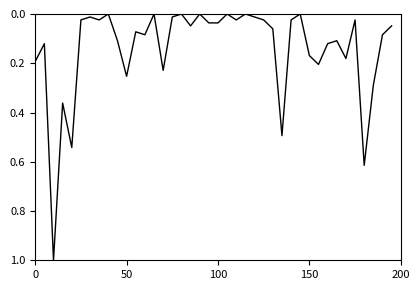

What is the maximum value shown in the chart?

1.0